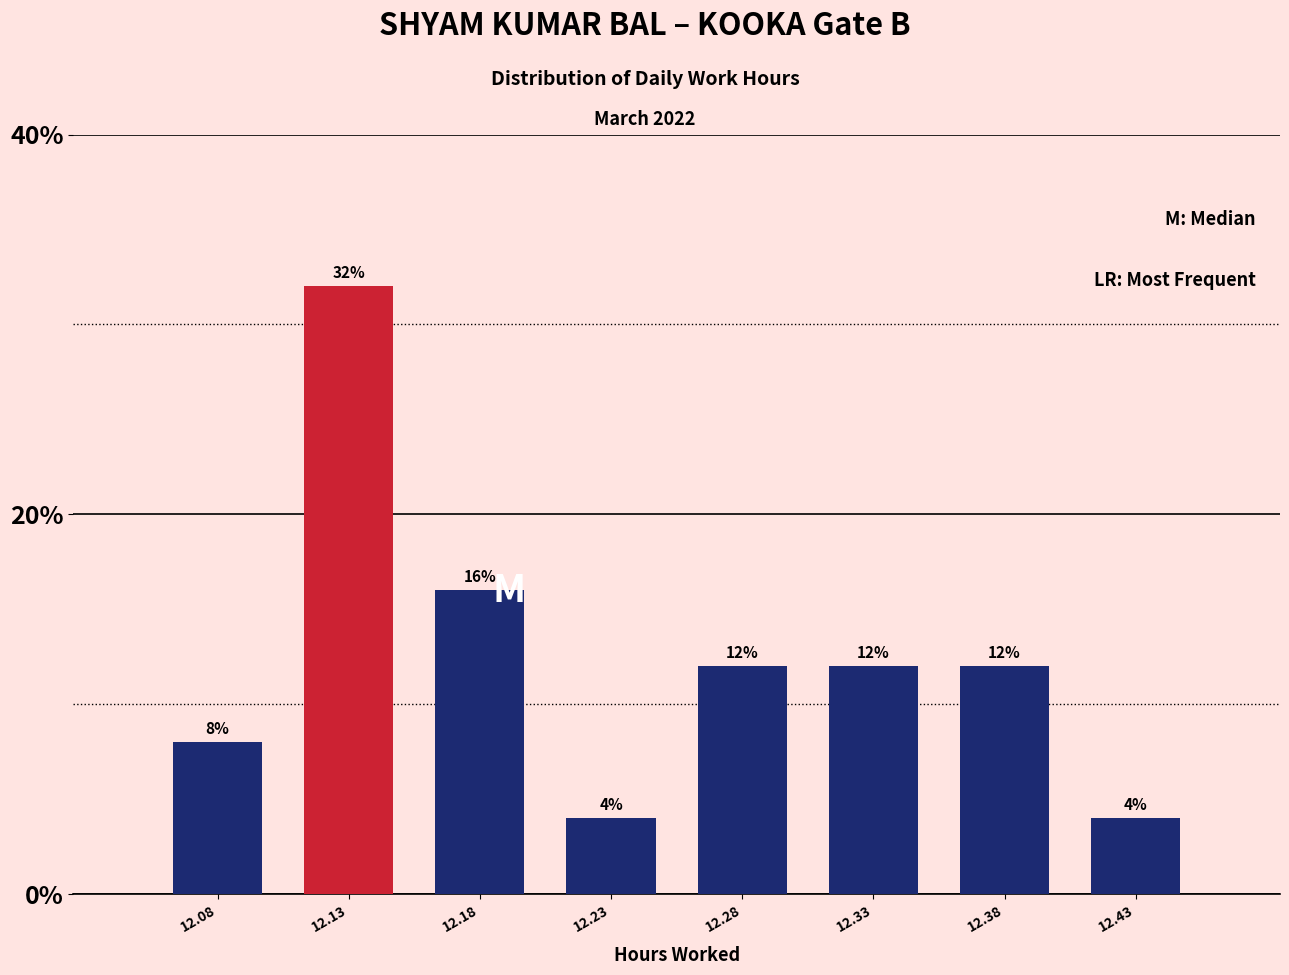

Reading left to right, extract all data points from this chart.

12.08=8	12.13=32	12.18=16	12.23=4	12.28=12	12.33=12	12.38=12	12.43=4